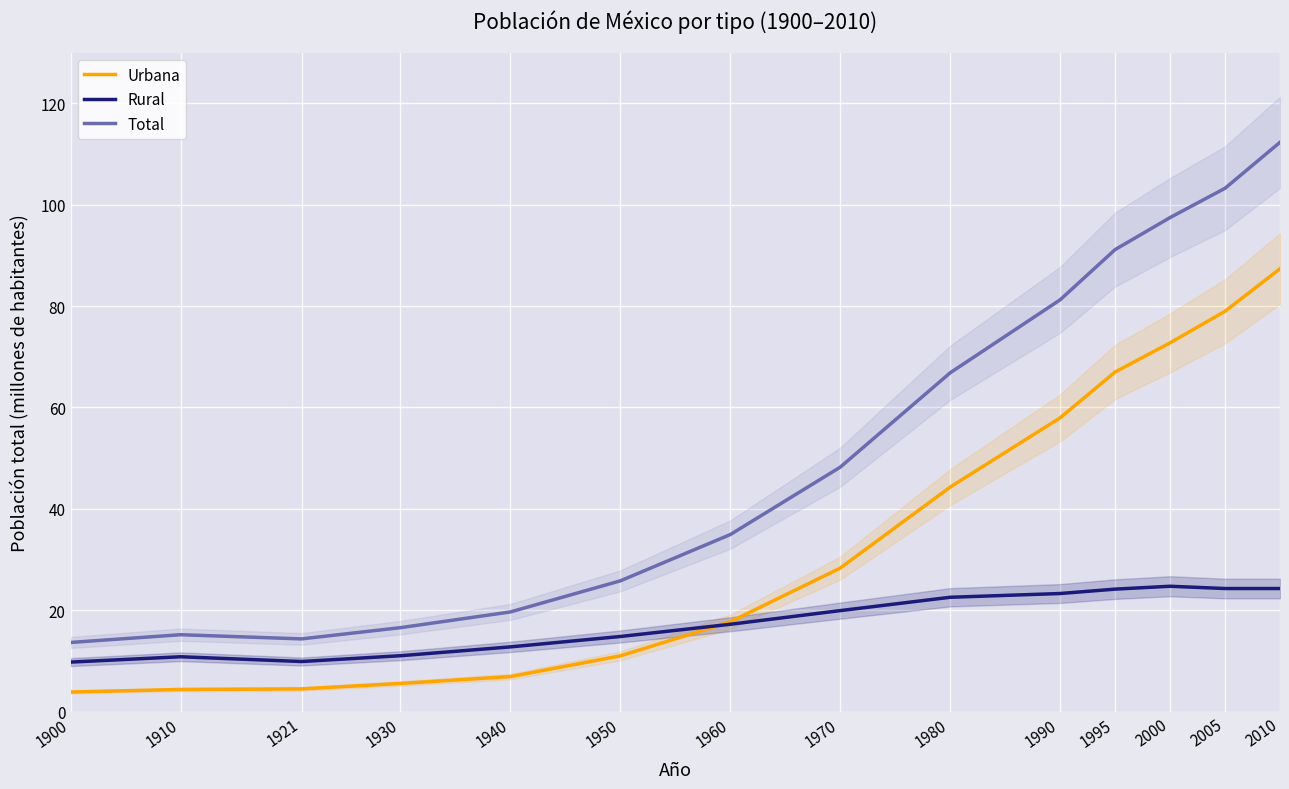

Where is Total nearest to the value 62?

1980